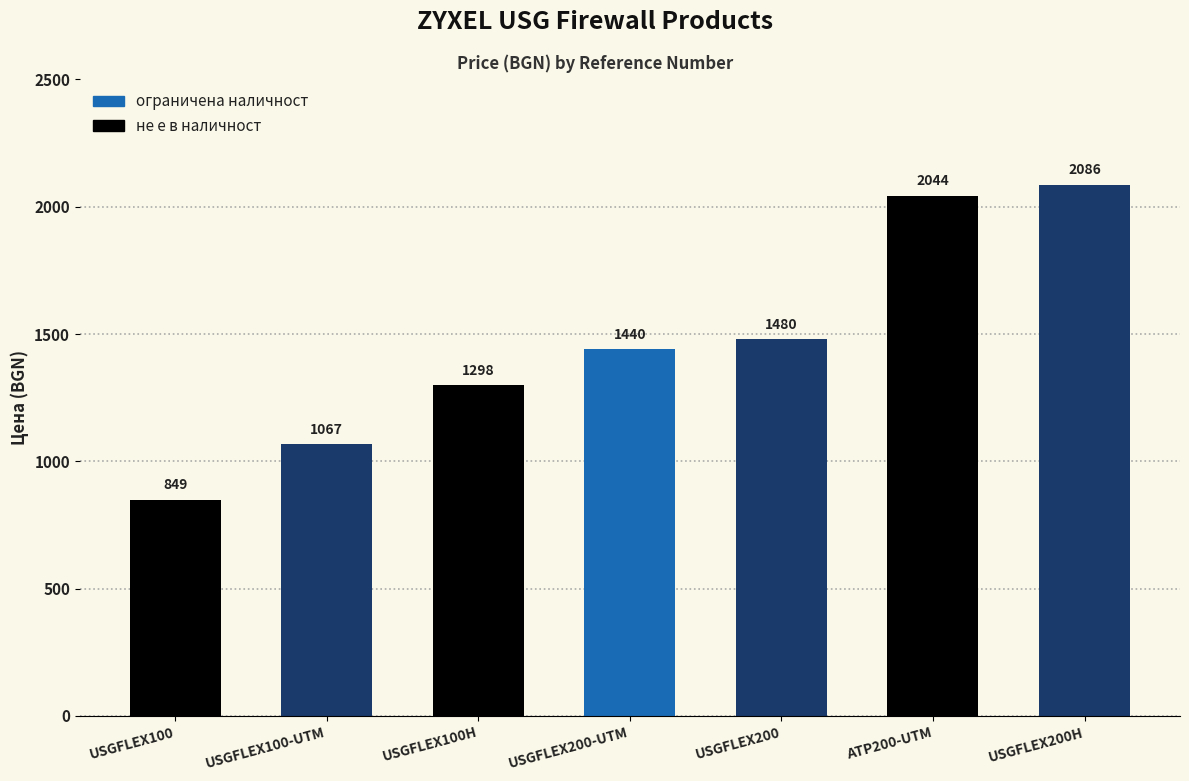

List the labels in order of value, smallest first.

USGFLEX100, USGFLEX100-UTM, USGFLEX100H, USGFLEX200-UTM, USGFLEX200, ATP200-UTM, USGFLEX200H